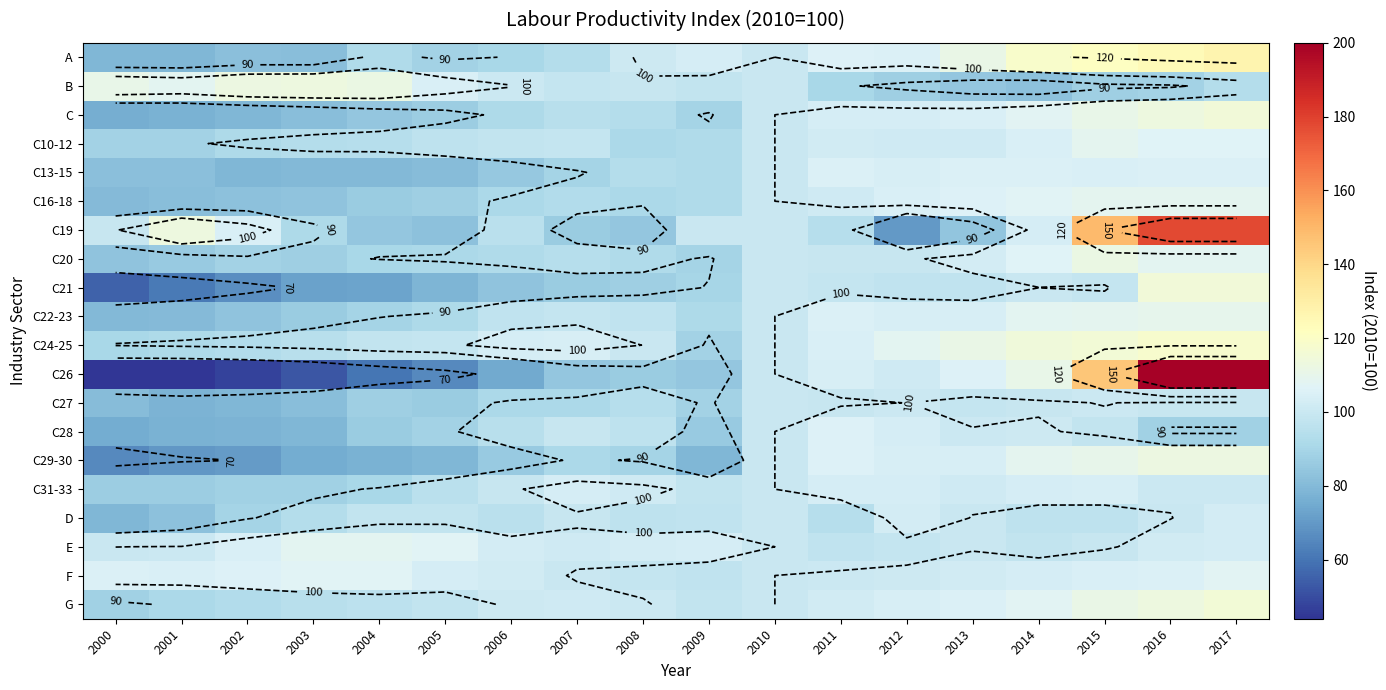

Rank the series by their maximum value, from highest to lowest.

C26, C19, A, C24-25, G, C21, C, B, C29-30, C20, C22-23, C16-18, C10-12, E, F, C28, C13-15, C31-33, D, C27